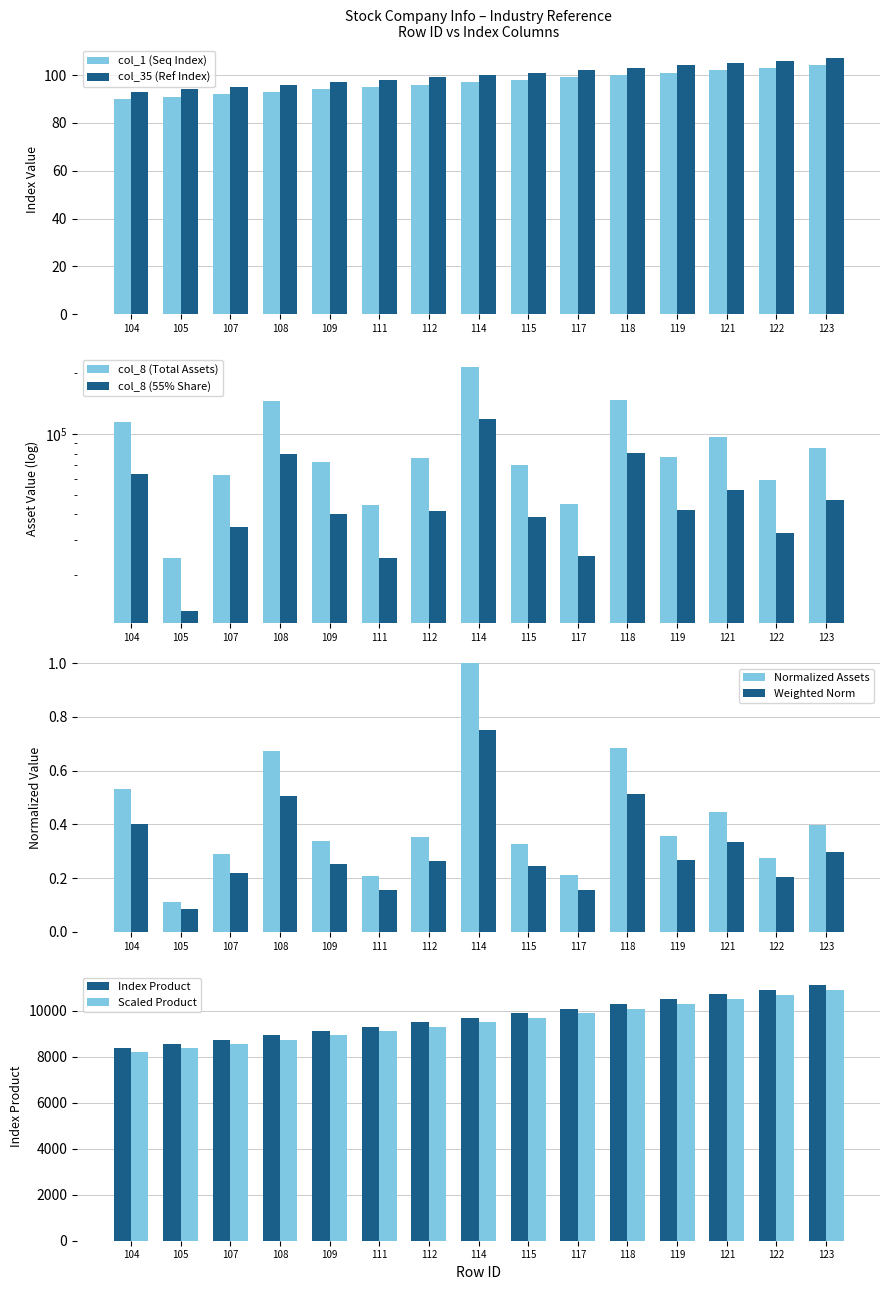

How many distinct data groups are displayed?

4